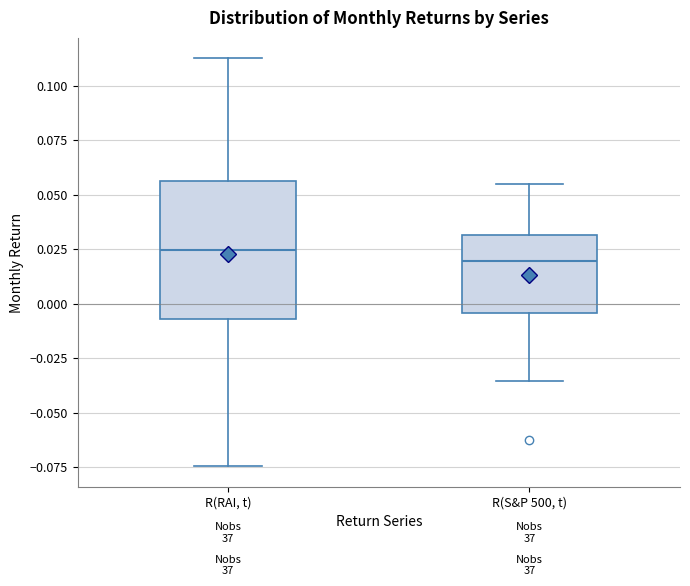

Reading left to right, transcribe this box plot: for each box, give where its median line is, the range the box spans, and where its two whiskers end, as read against the y-axis. The values are not printed on the chart, so give them approximately, as read against the axis.

R(RAI, t): median 0.025, box -0.005 to 0.055, whiskers -0.075 to 0.115
R(S&P 500, t): median 0.020, box -0.005 to 0.030, whiskers -0.035 to 0.055